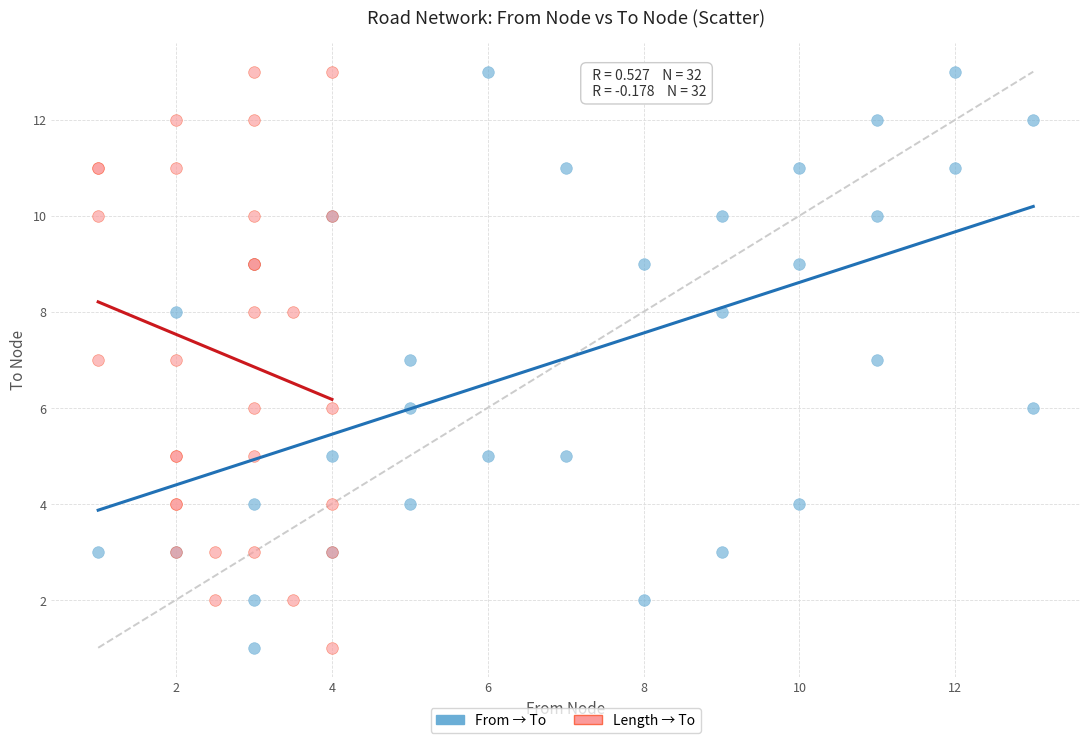

What are all the series names shown in the legend?

From → To, Length → To